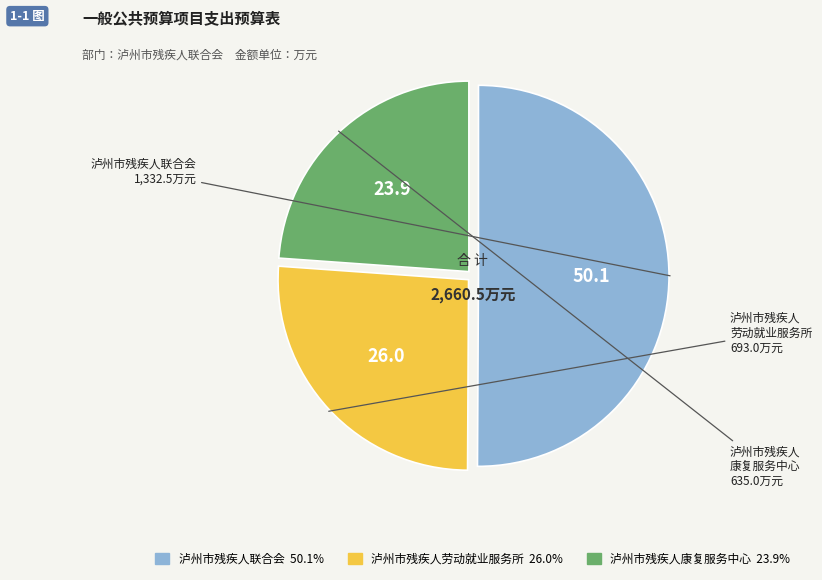

What is the largest slice in the pie chart?

泸州市残疾人联合会